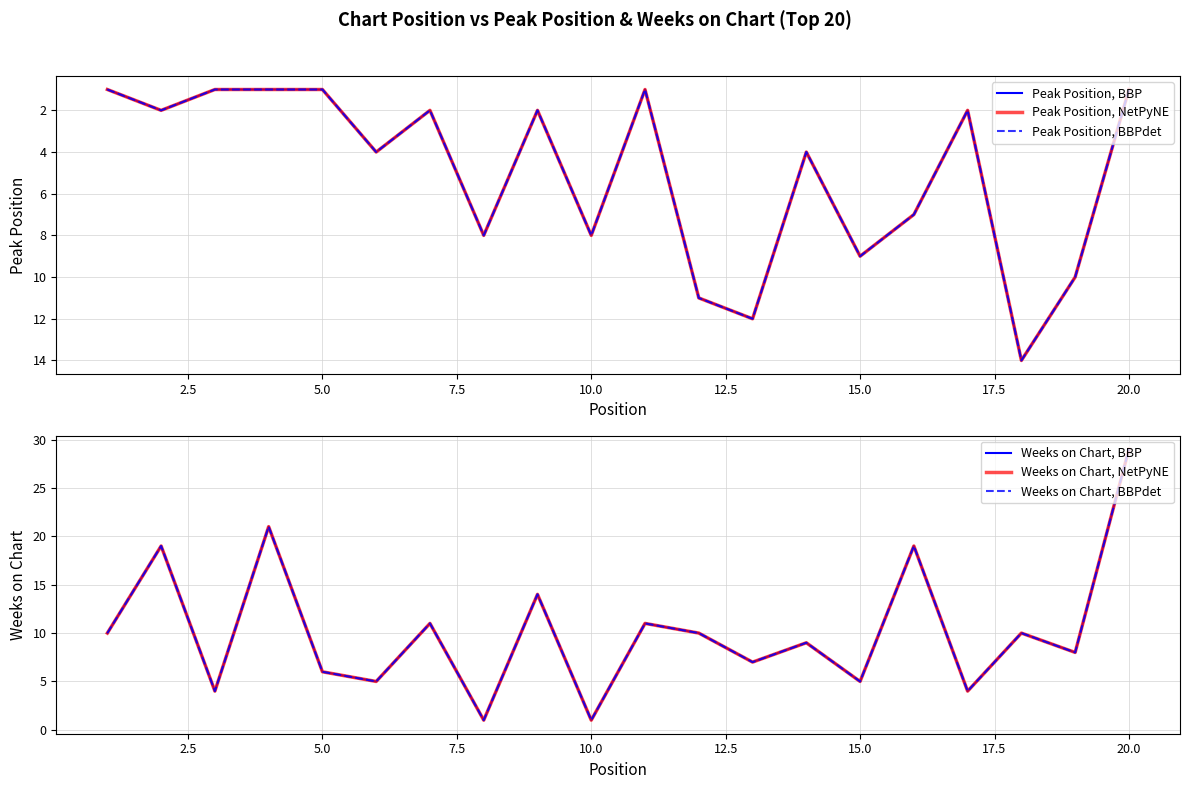

In Weeks on Chart, BBPdet, how many points are lower than both neighbors (excluding endpoints)?

8